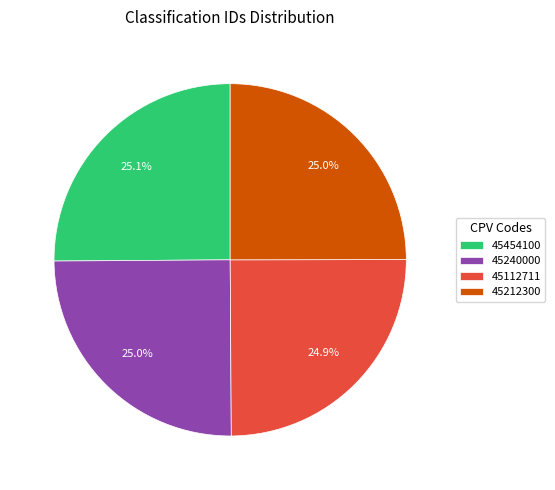

To the nearest percent, what portion does 45240000 represent?

25%